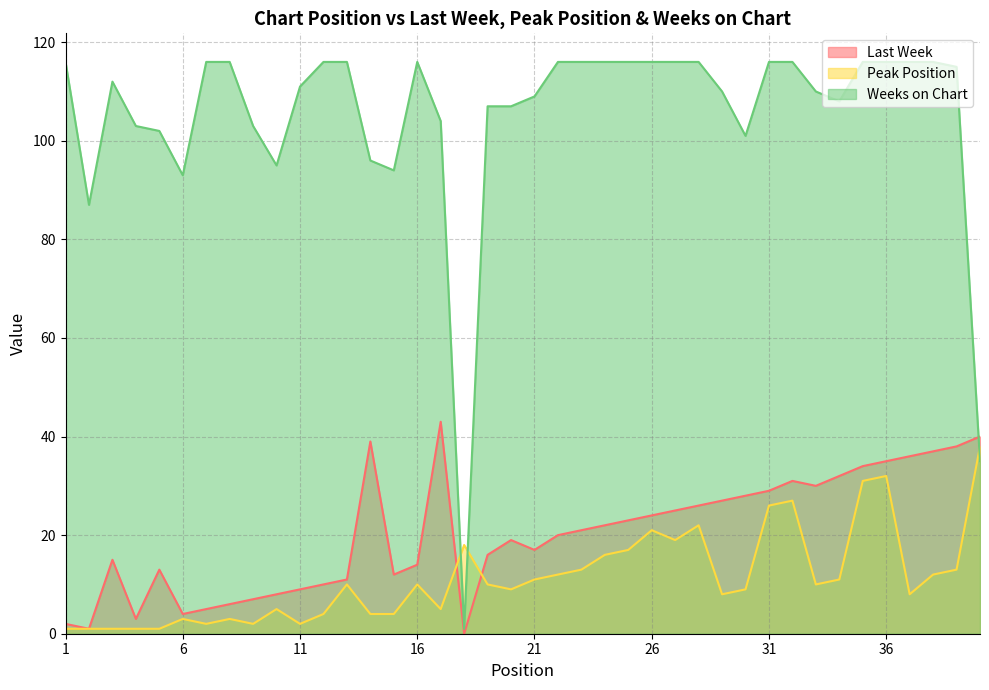

What is the total value across all series at 11?

122